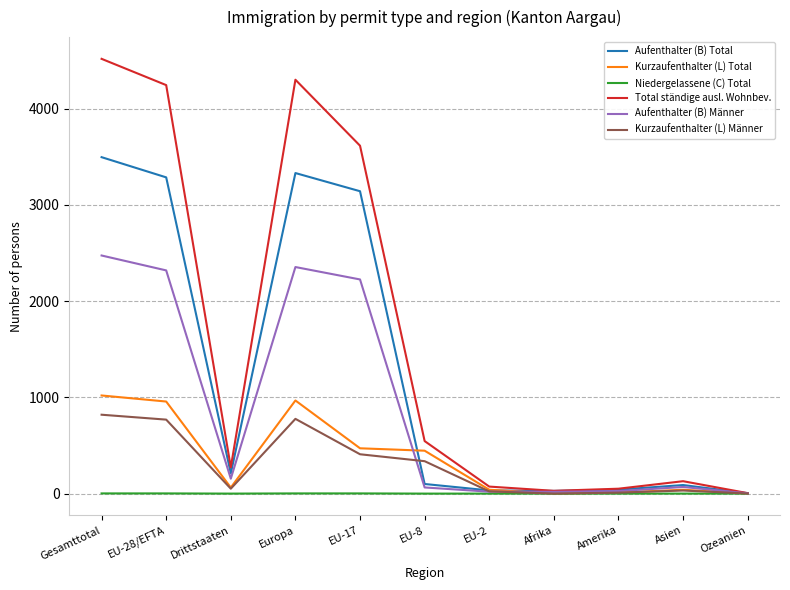

What is the sum of the Aufenthalter (B) Total values at Gesamttotal and Drittstaaten?

3707